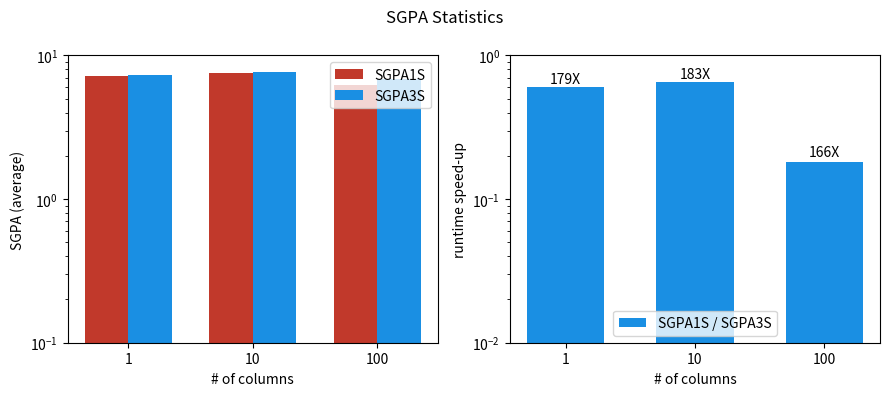

What is the sum of all SGPA1S / SGPA3S values?

1.4